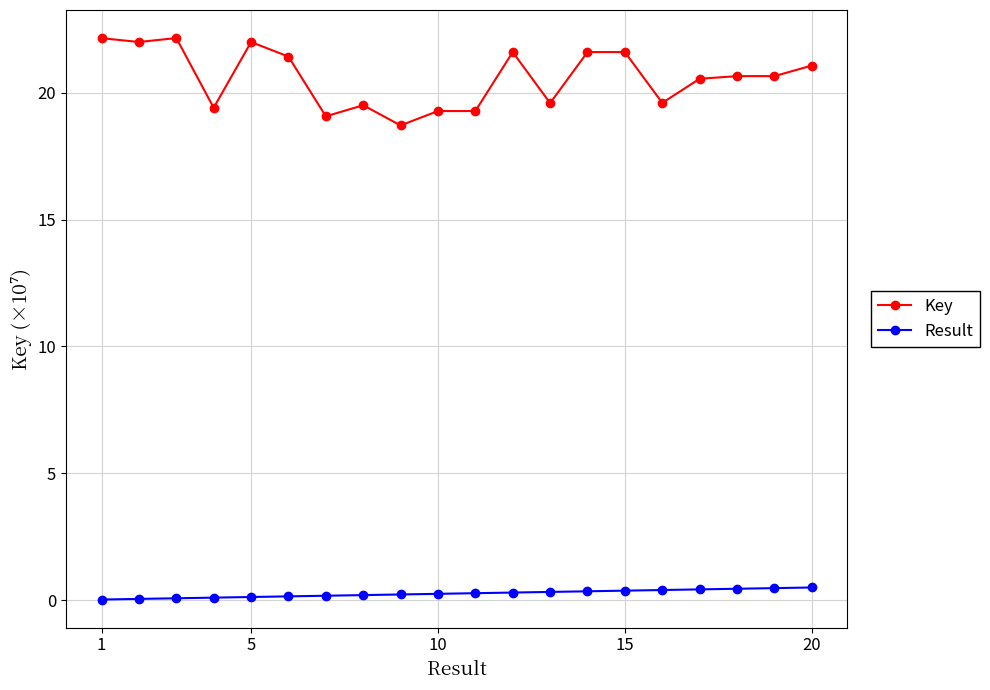

How many series are shown in this chart?

2